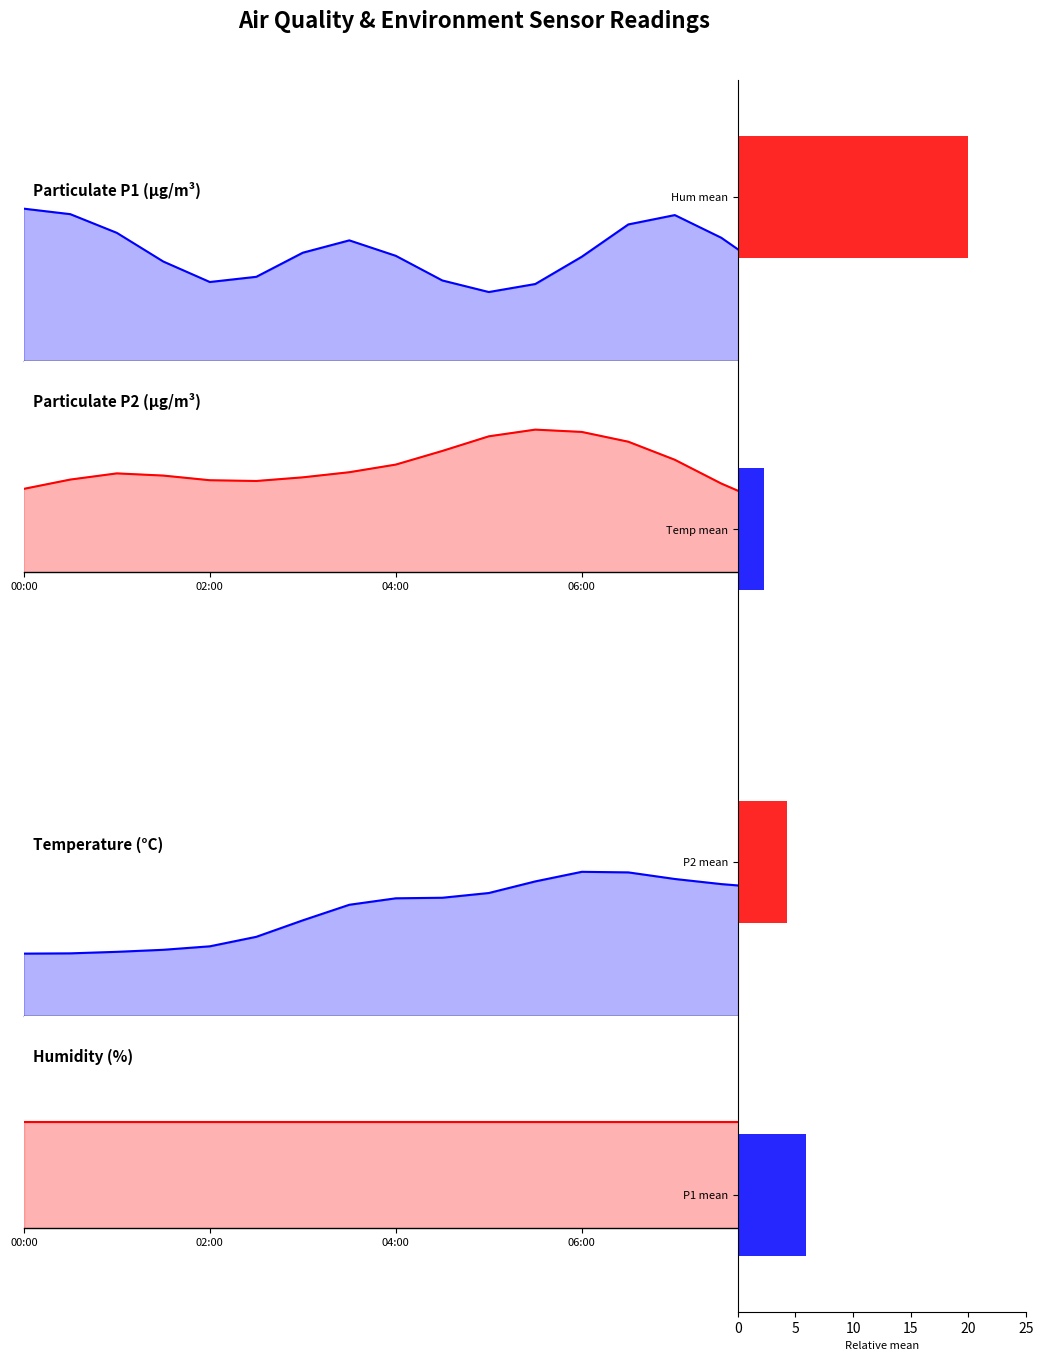

Is it true that Temp equals 10.9 at 02:00?

True